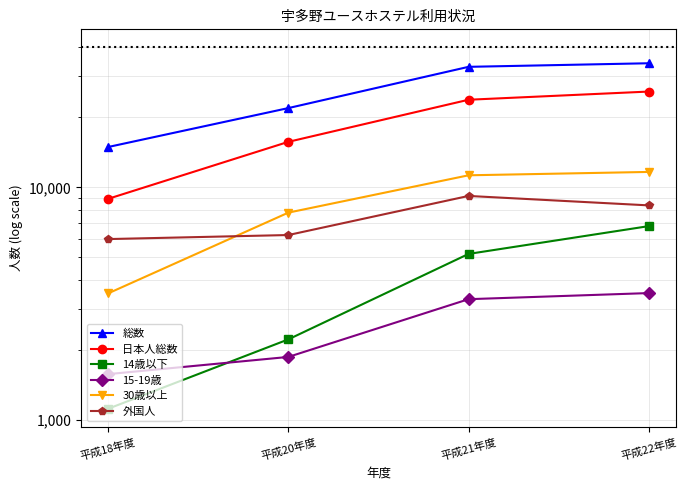

How many lines are shown in the chart?

6